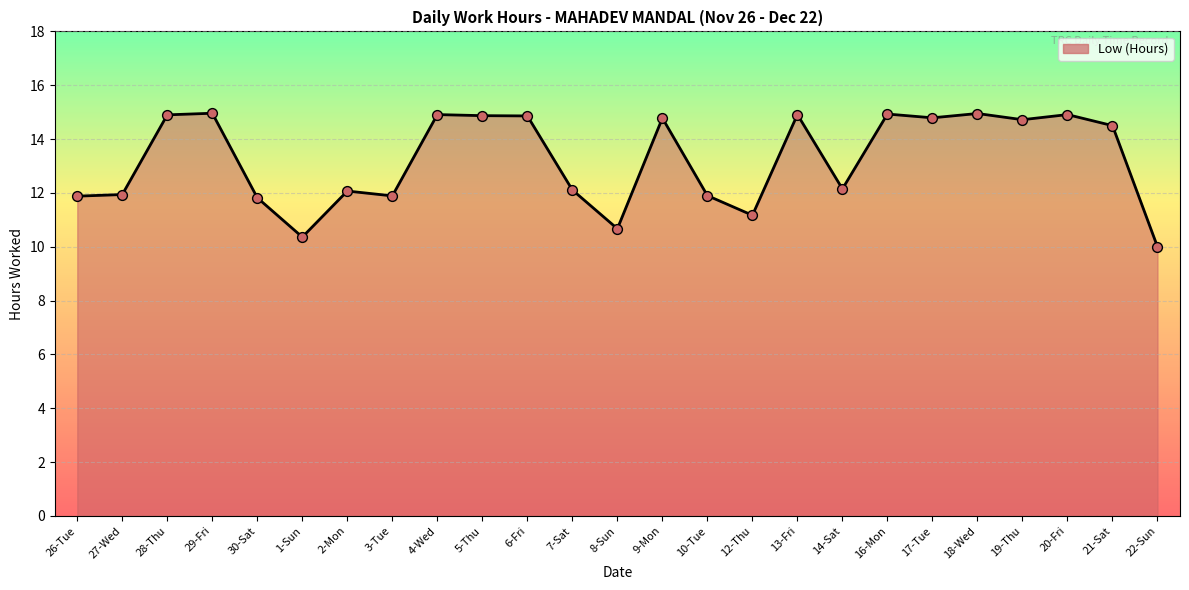

Which has a higher value, 18-Wed or 9-Mon?

18-Wed